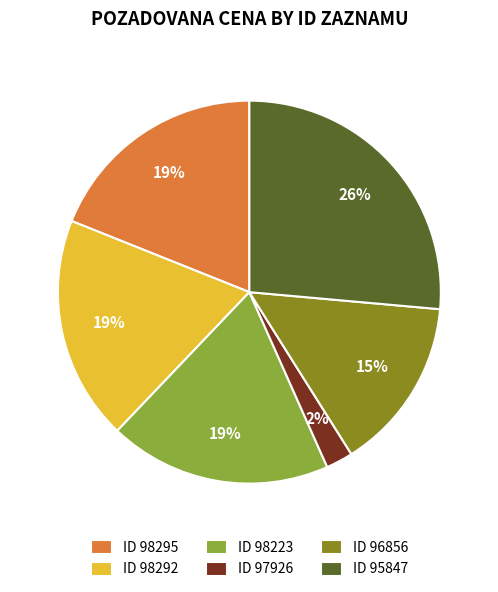

To the nearest percent, what is the difference between the largest and smallest slice percentages?

24%